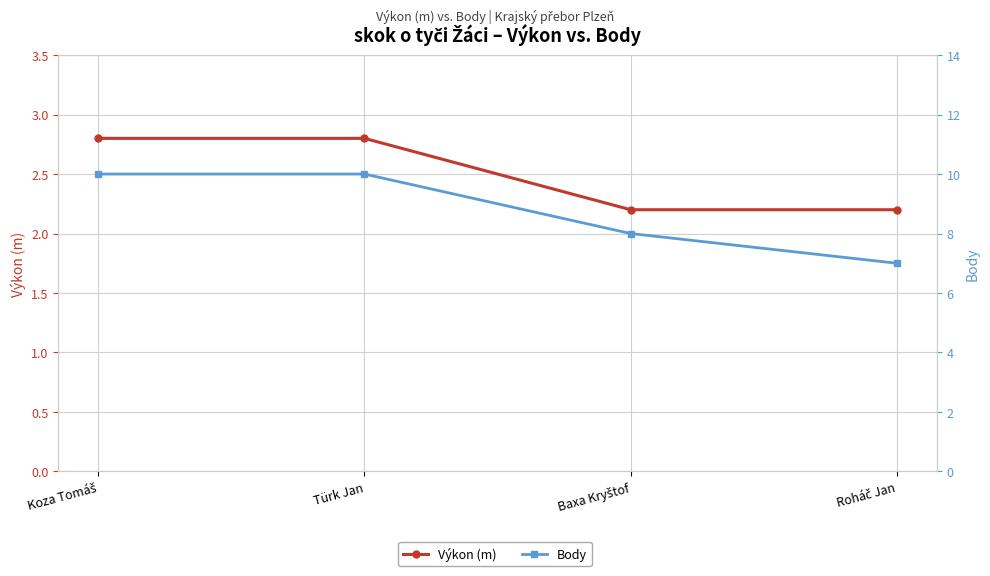

At how many categories does at least one series exceed 9?

2